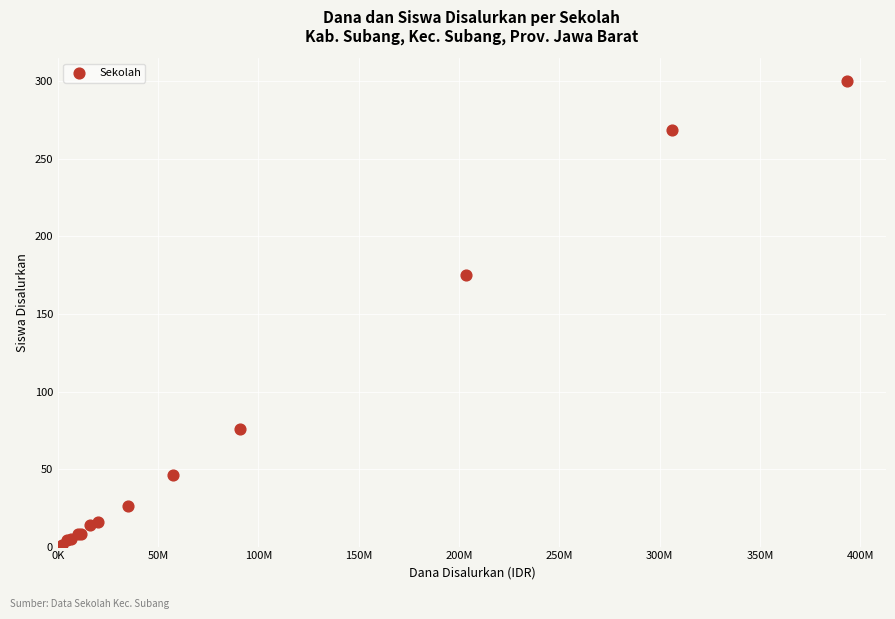

What Y value in the scatter plot is closest to 150?

175